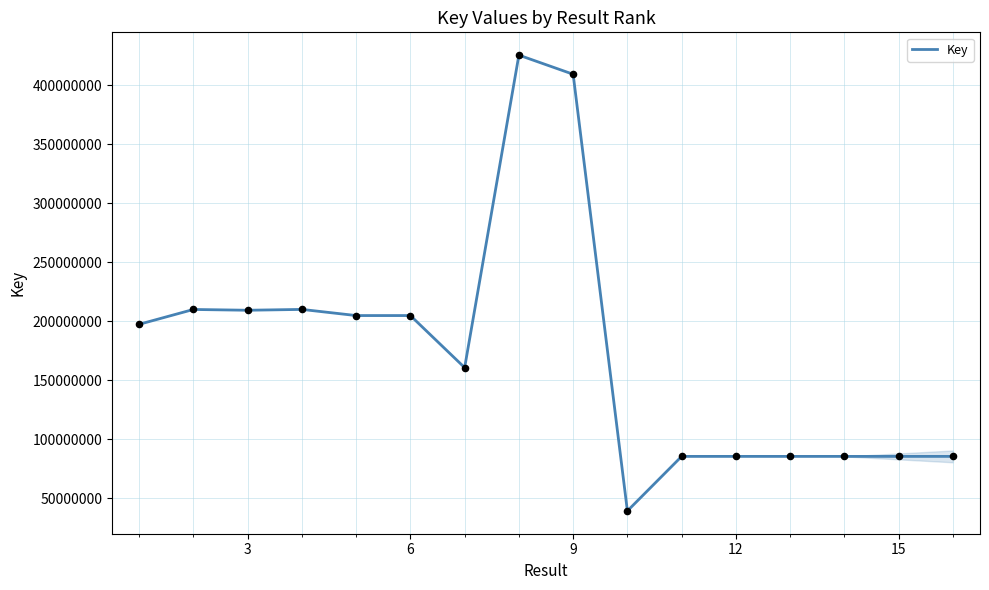

What is the difference between the maximum and minimum values?

386308859